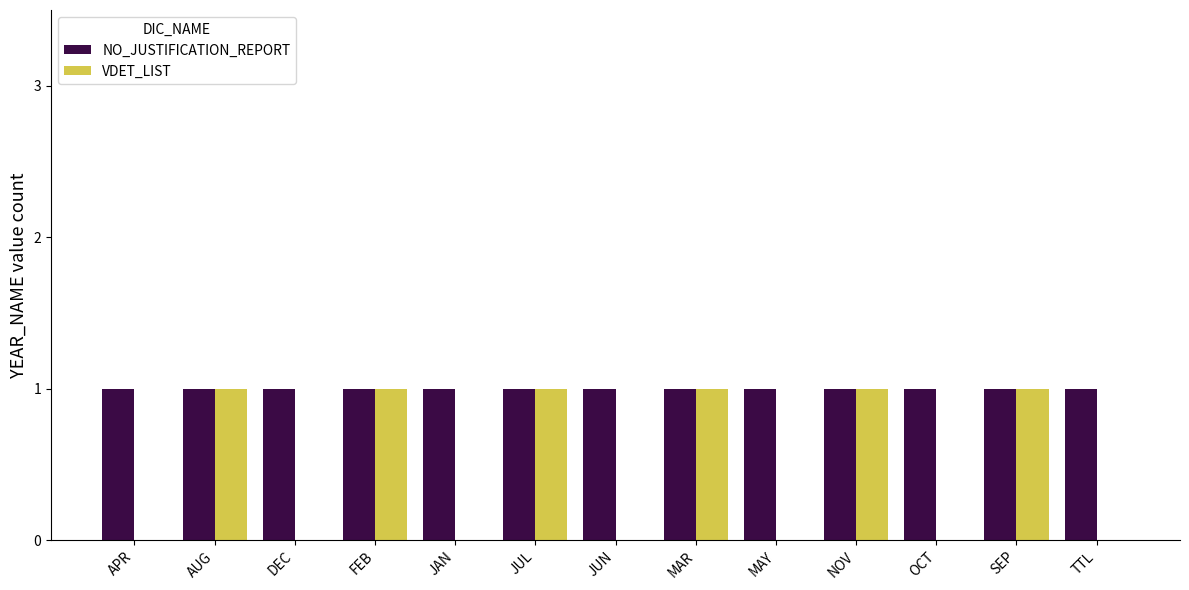

The value of NO_JUSTIFICATION_REPORT at DEC is 0. True or false?

False